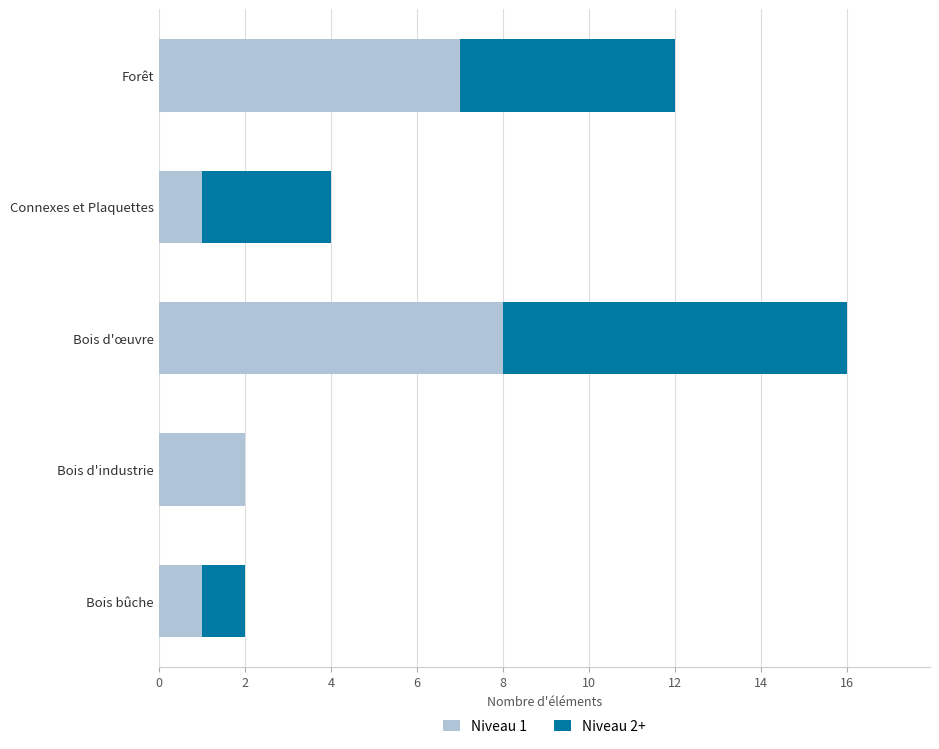

What is the total value across all series at Connexes et Plaquettes?

4